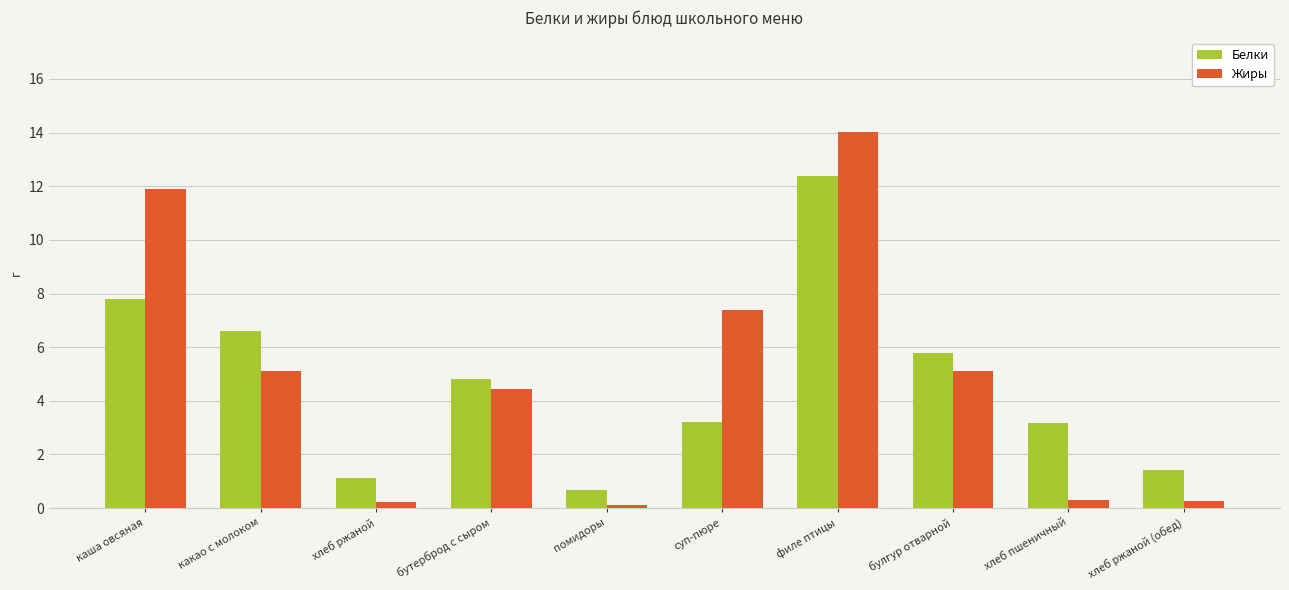

What is the highest value of the Белки series?

12.4